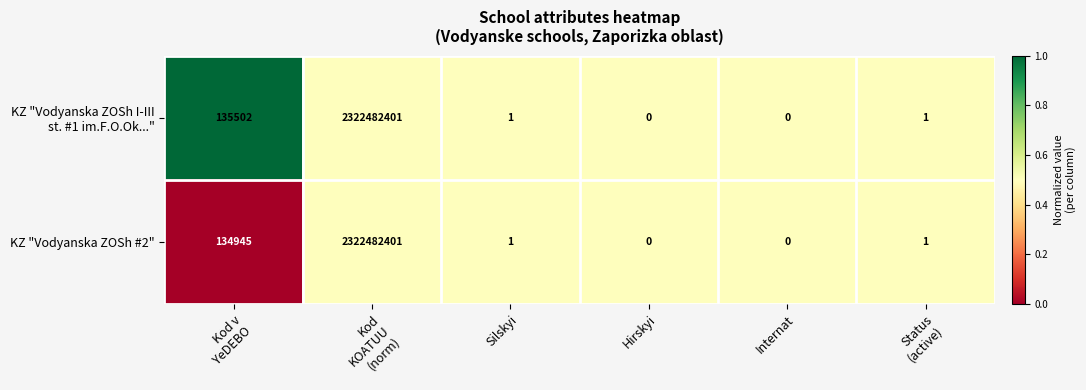

The KZ "Vodyanska ZOSh #2" series shows 0 at Hirskyi. True or false?

True